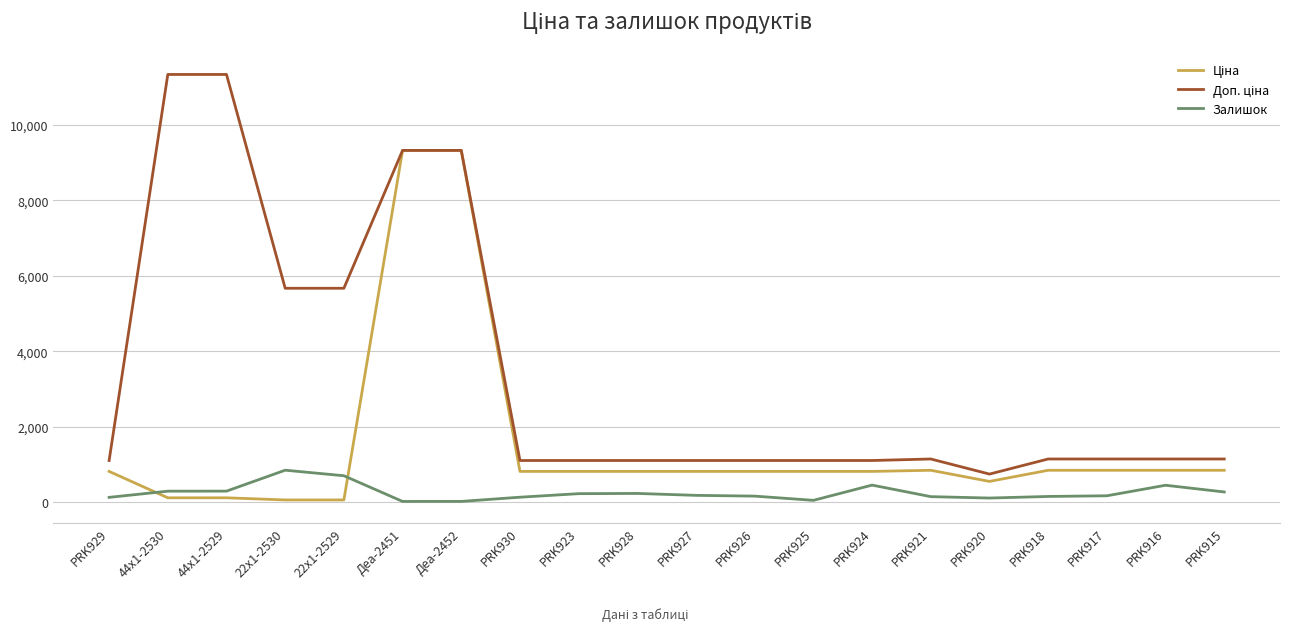

What is the total value across all series at PRK920?

1396.8